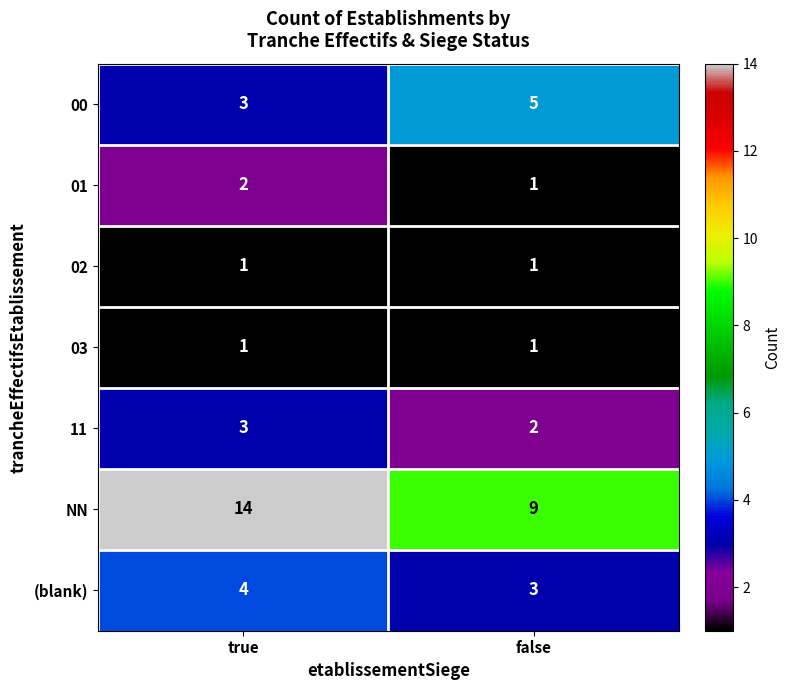

How many categories are shown in the chart?

2